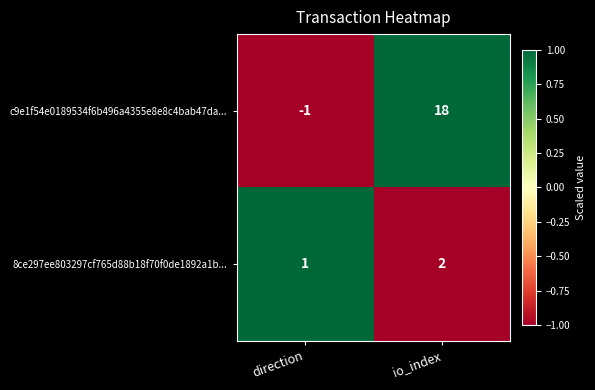

Reading left to right, extract all data points from this chart.

c9e1f54e0189534f6b496a4355e8e8c4bab47da...: -1	18
8ce297ee803297cf765d88b18f70f0de1892a1b...: 1	2